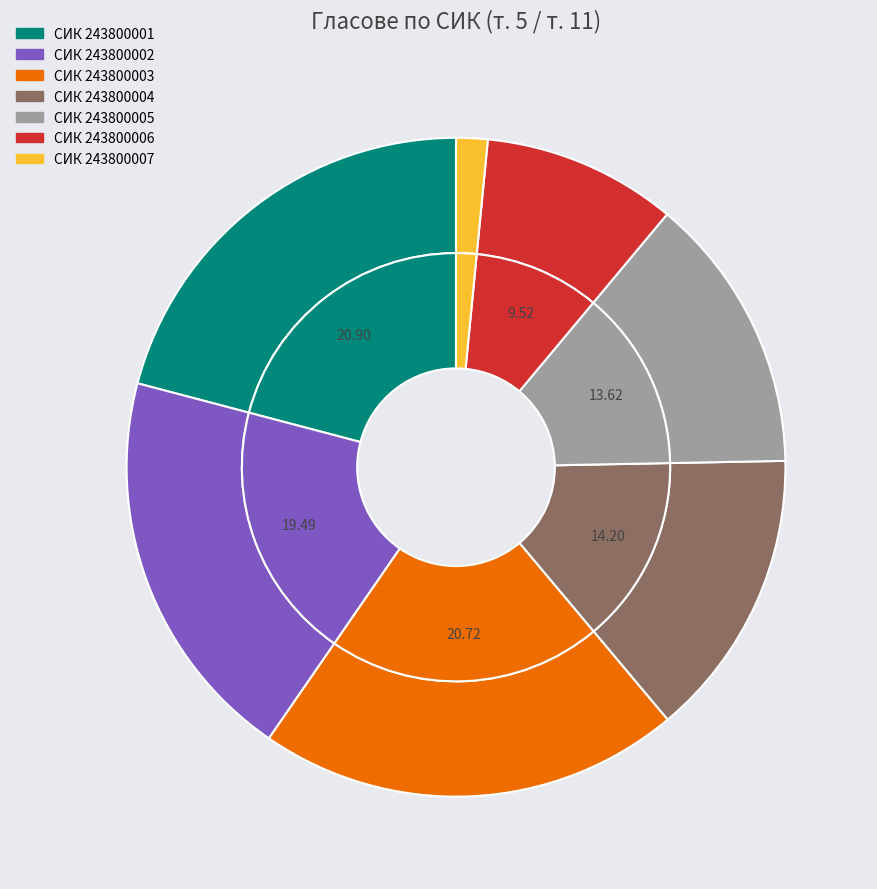

Is it true that 243800004 is 22% of the pie?

False